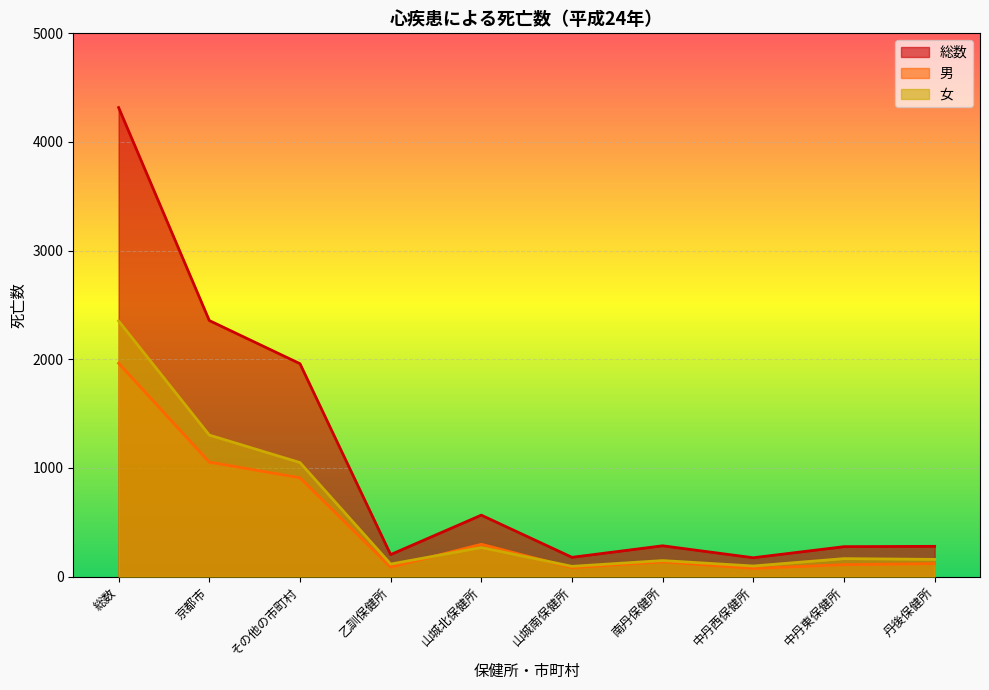

Rank the categories by 総数 value from highest to lowest.

総数, 京都市, その他の市町村, 山城北保健所, 南丹保健所, 丹後保健所, 中丹東保健所, 乙訓保健所, 山城南保健所, 中丹西保健所